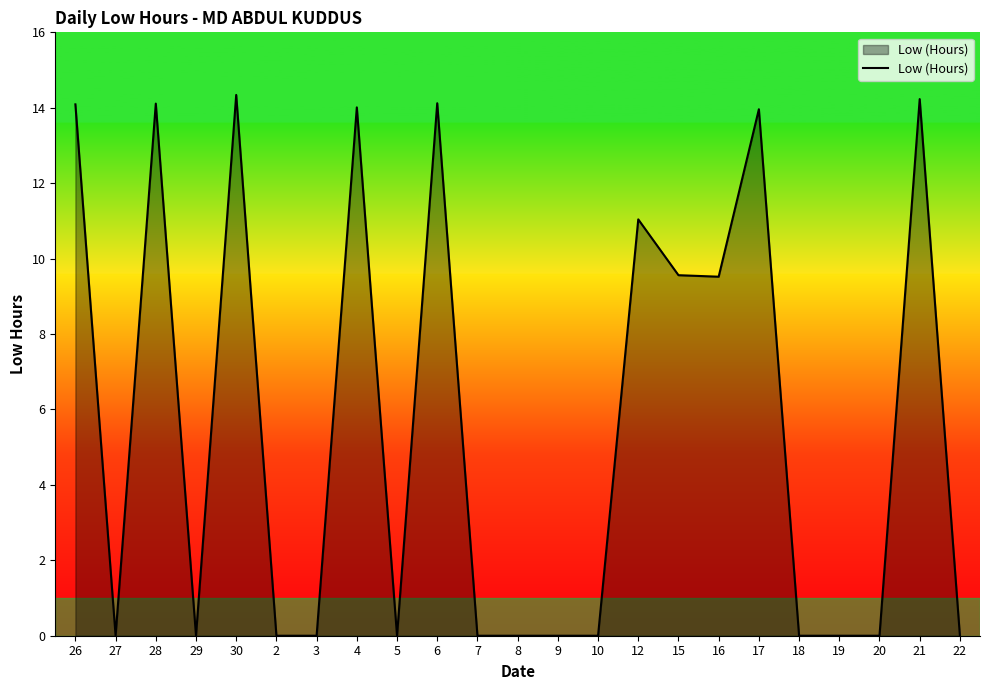

True or false: the data has more than 1 interior local peaks.

True